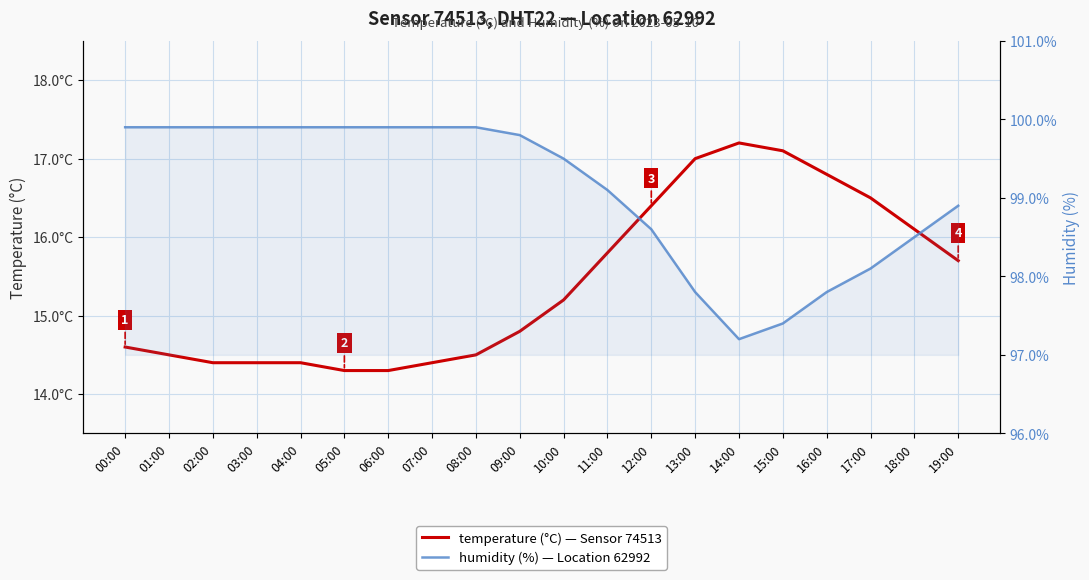

Is the value of humidity (%) at 00:00 greater than the value of temperature (°C) at 11:00?

Yes